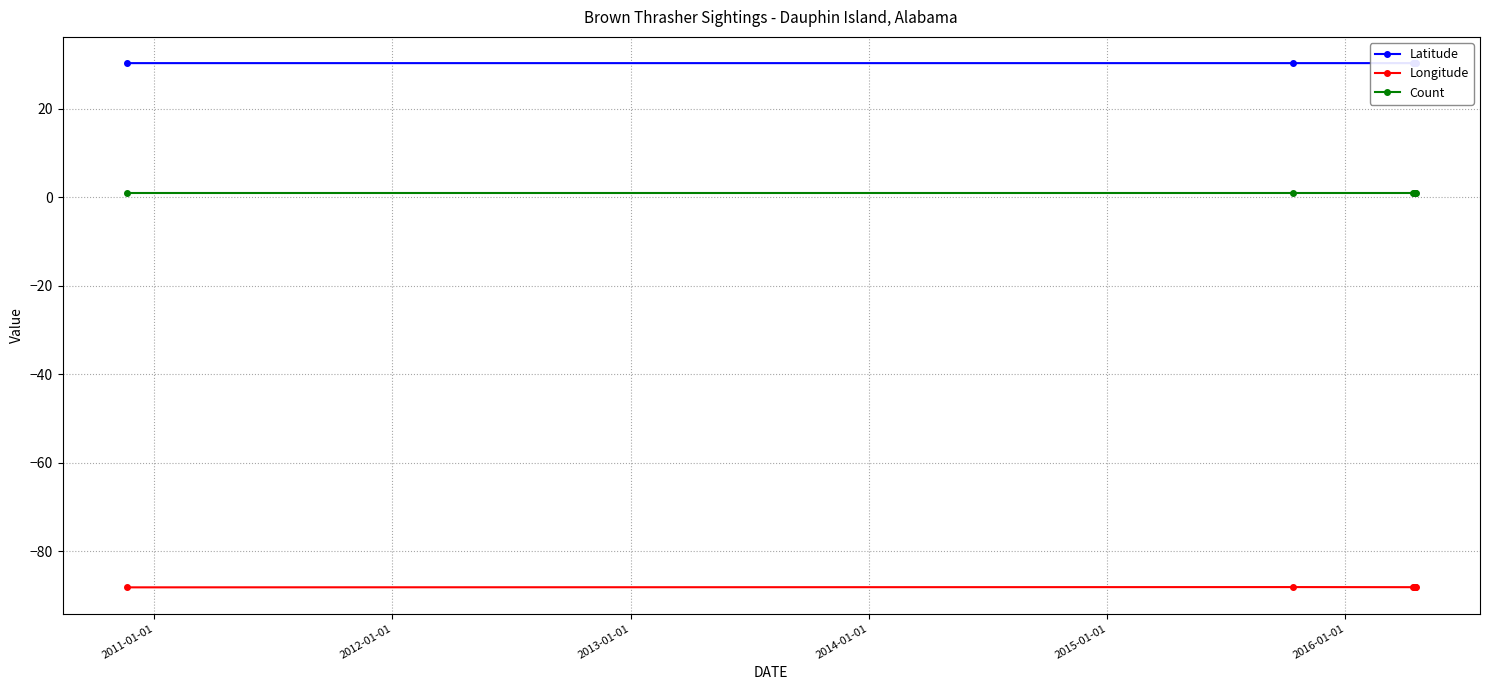

How many Latitude values are between 30 and 31?

8